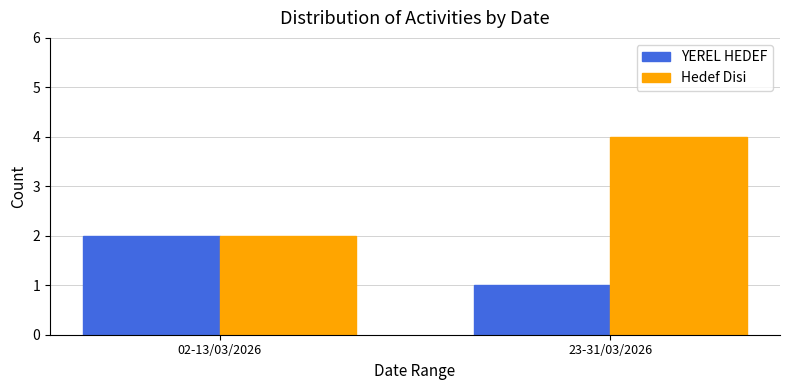

The YEREL HEDEF series shows 2 at 02-13/03/2026. True or false?

True